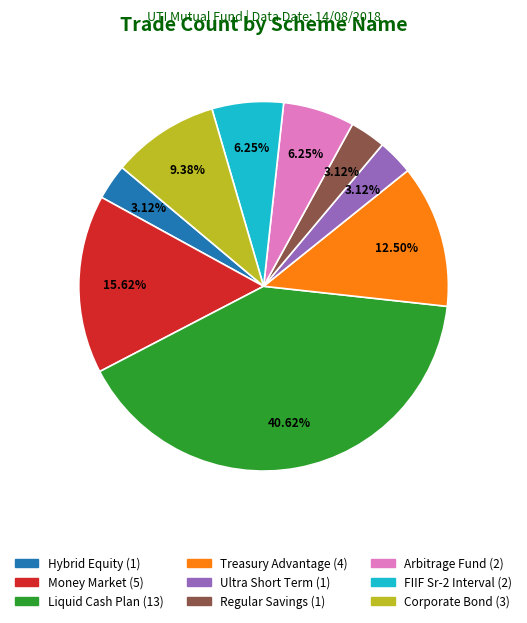

Does any single category account for the majority?

No